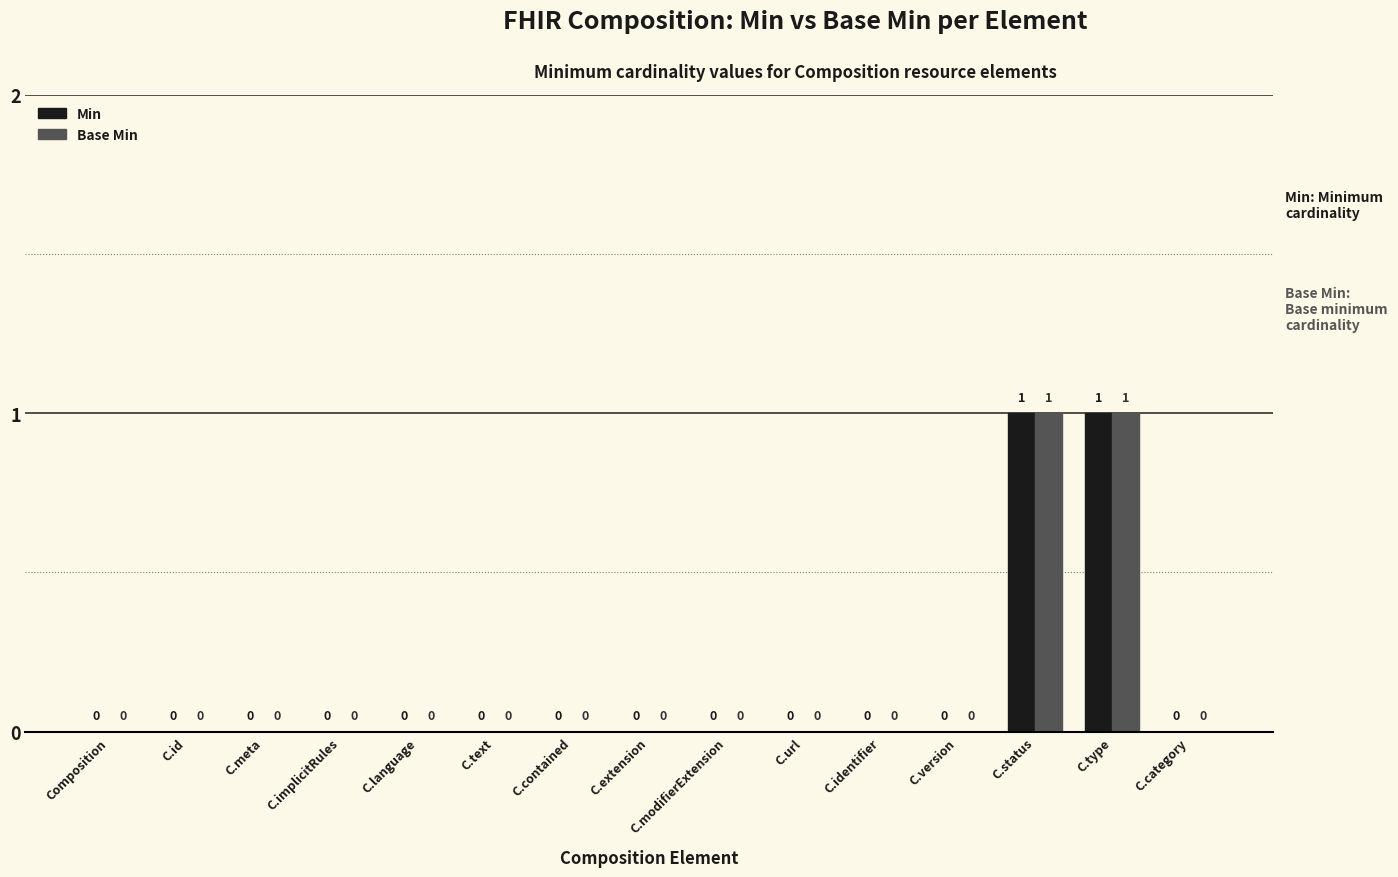

Count the Min values in the range 0 to 1.

15